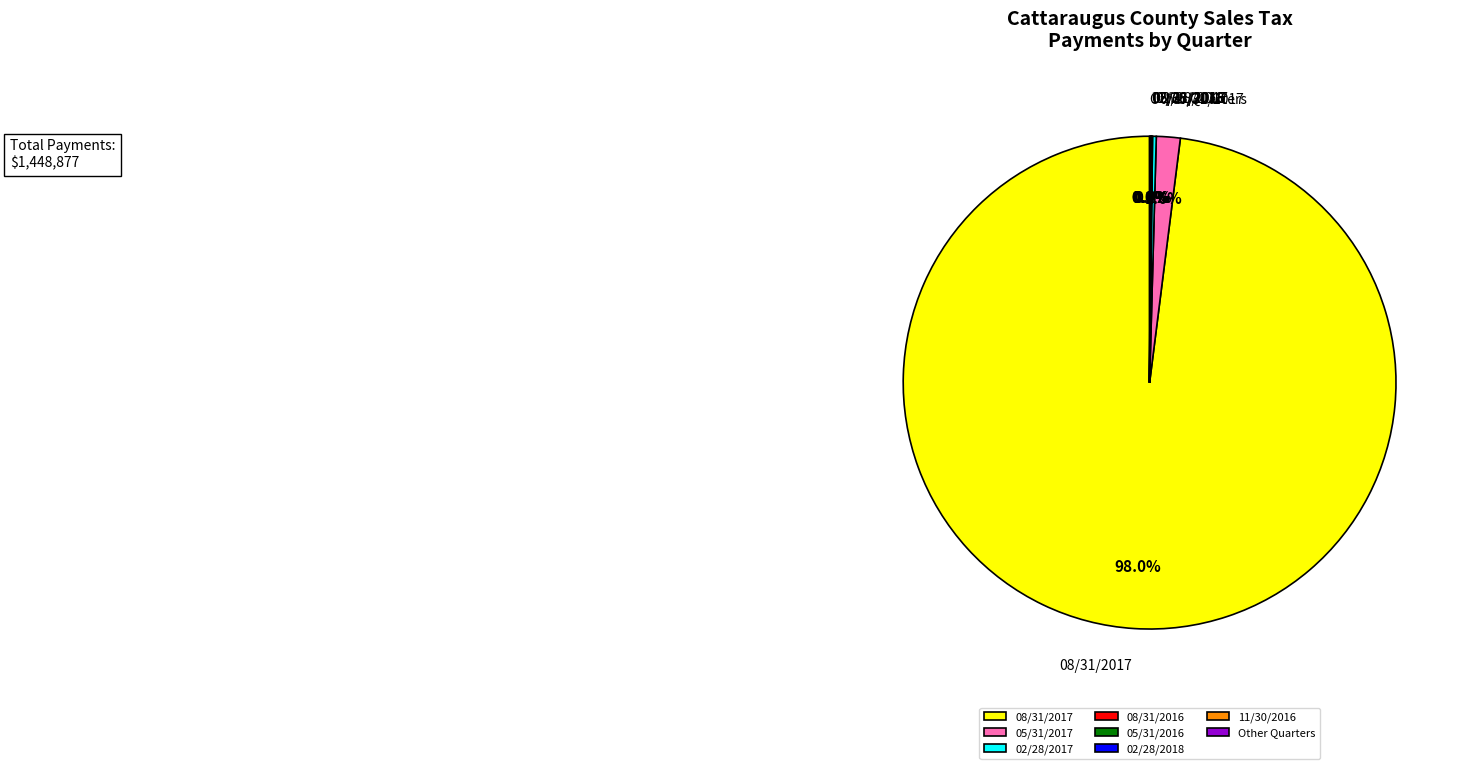

Does 08/31/2017 represent more than half of the total?

Yes